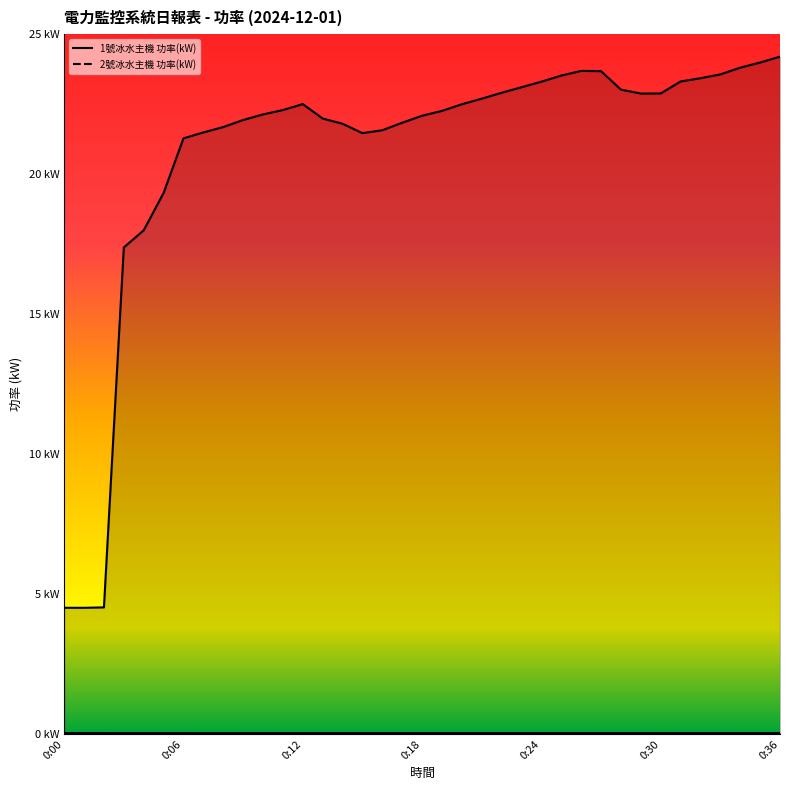

At which label does 1號冰水主機 功率(kW) first exceed 22?

0:10